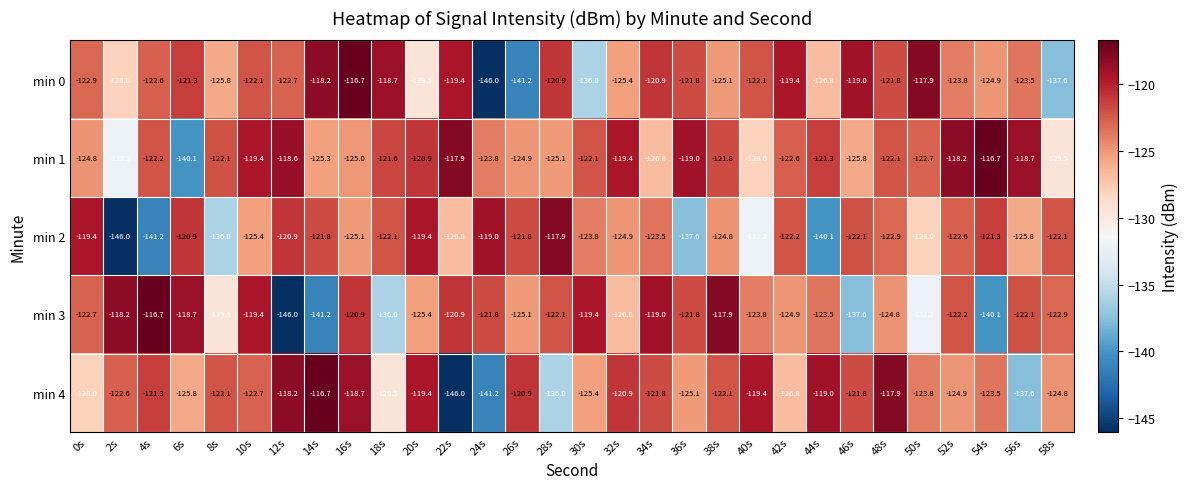

Between 38s and 42s, which series saw the biggest shift?

min 3